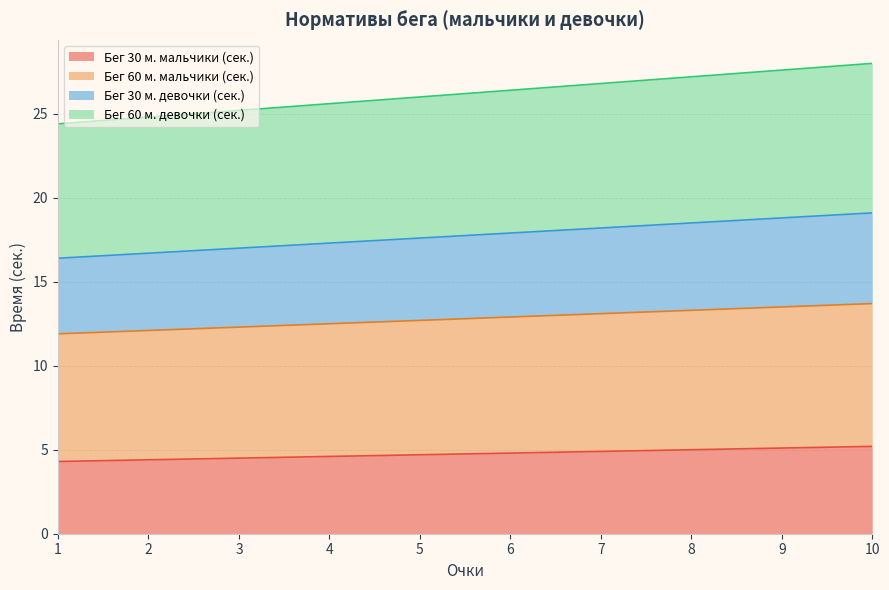

Is it true that Бег 30 м. мальчики (сек.) equals 4.7 at 5?

True